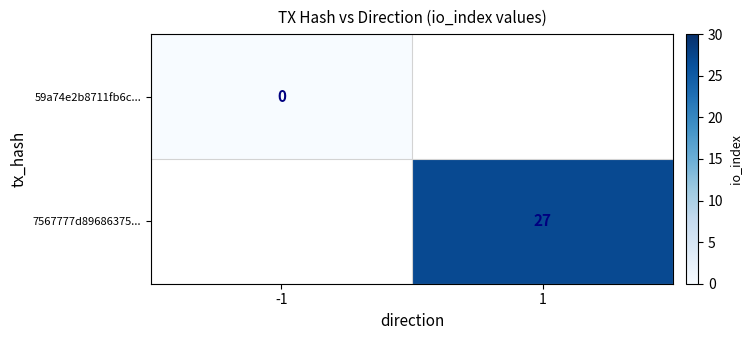

True or false: 7567777d89686375... has a value of 36 at 1.

False